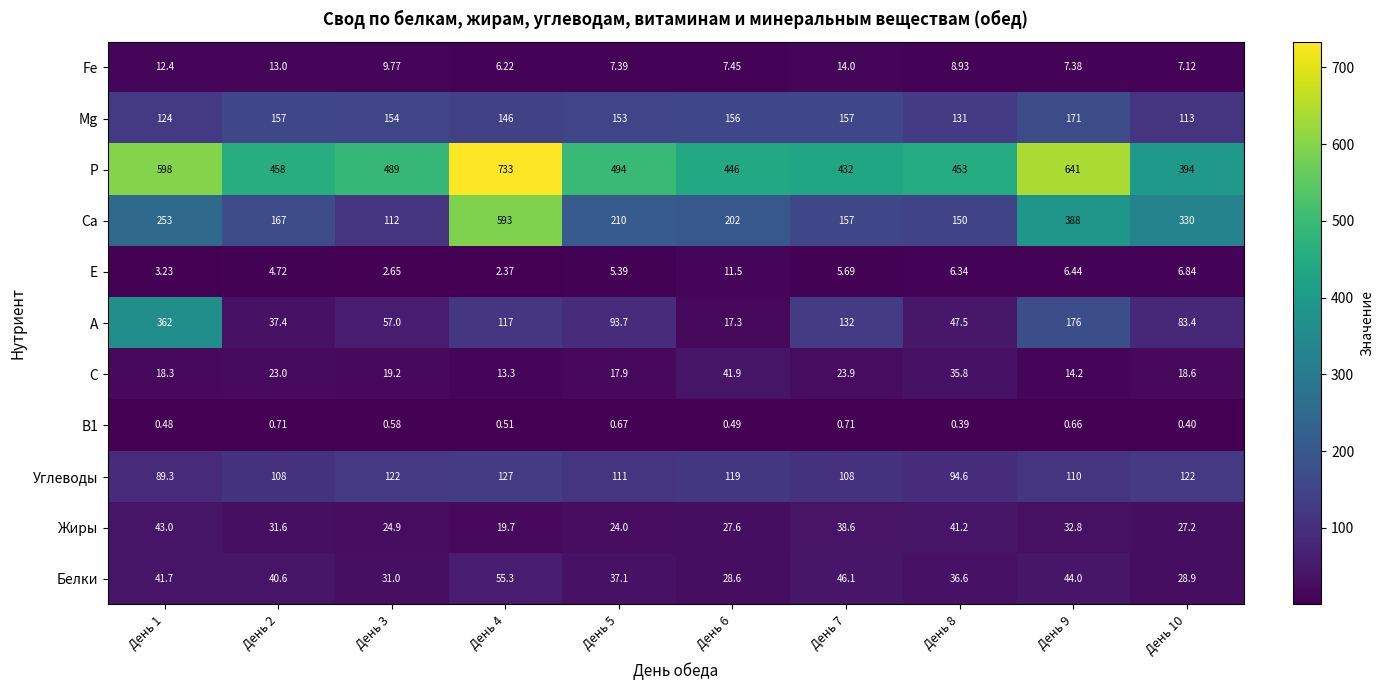

At which category is the sum across all series the highest?

День 4